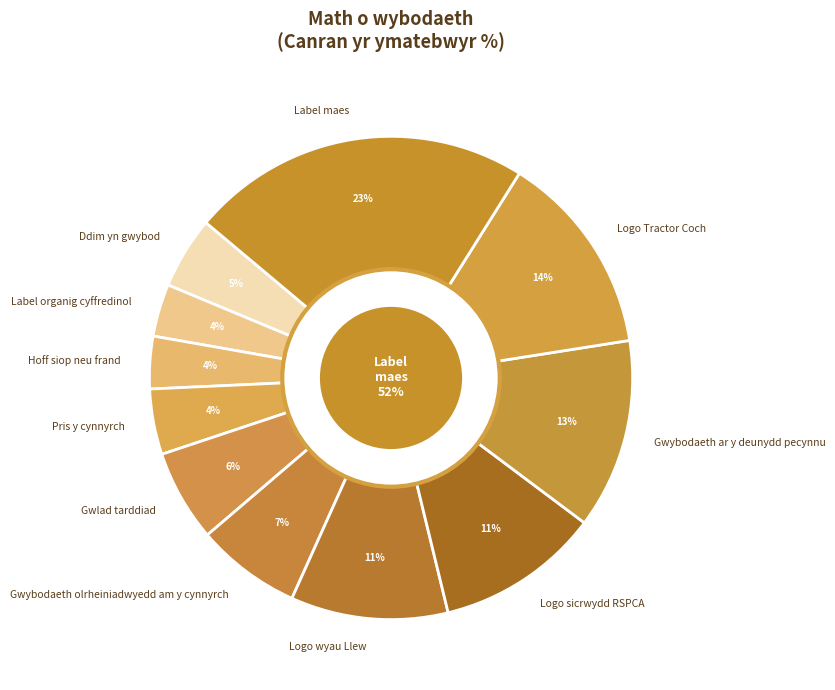

Count the number of slices in the pie.

11